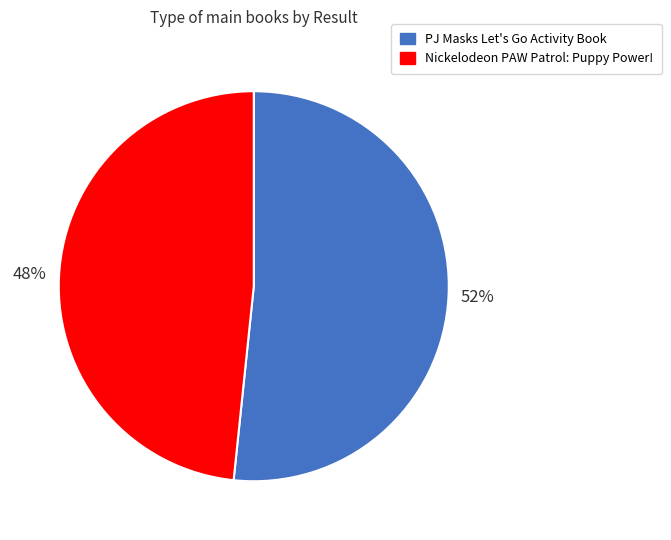

Do Nickelodeon PAW Patrol: Puppy Power! and PJ Masks Let's Go Activity Book together represent more than half of the pie?

Yes